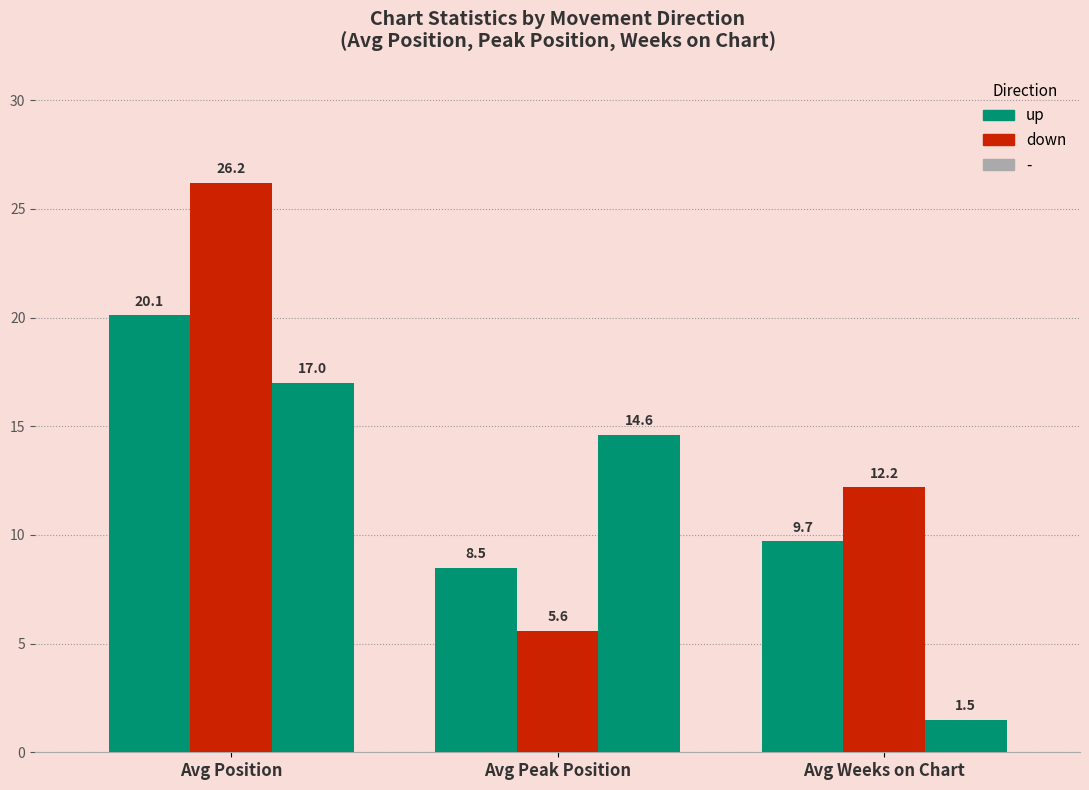

Are the bars grouped side by side (vs. stacked)?

Yes